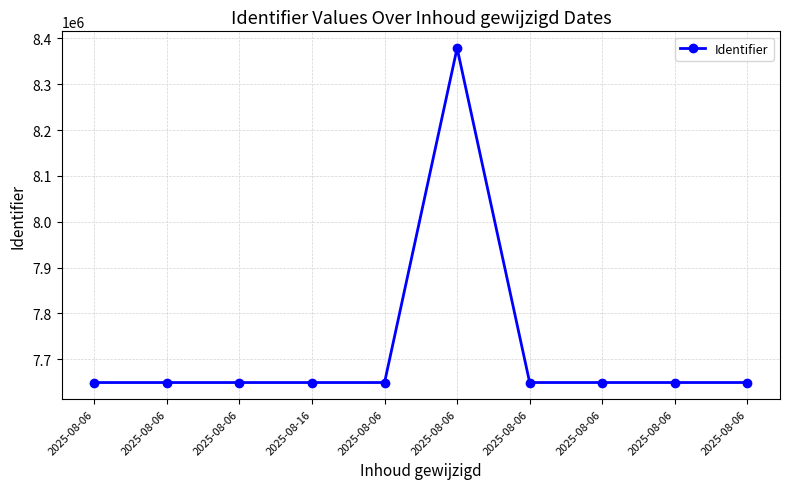

True or false: the data shows 2604091 at 2025-08-06.

False